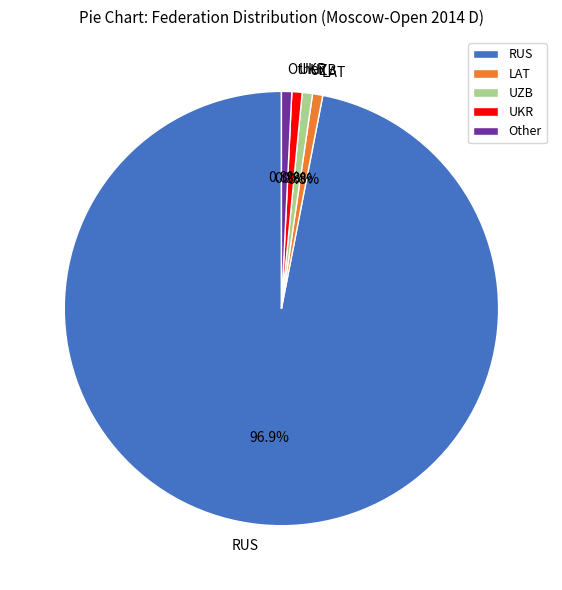

To the nearest percent, what portion does UKR represent?

1%